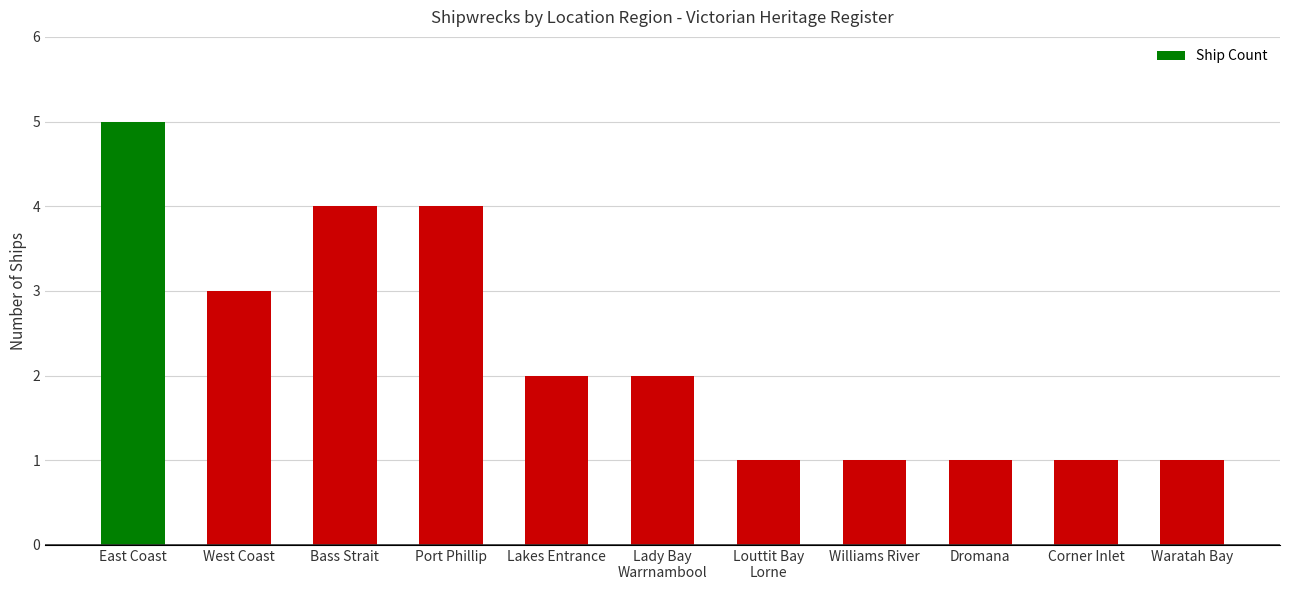

Count the values in the range 1 to 4.

10